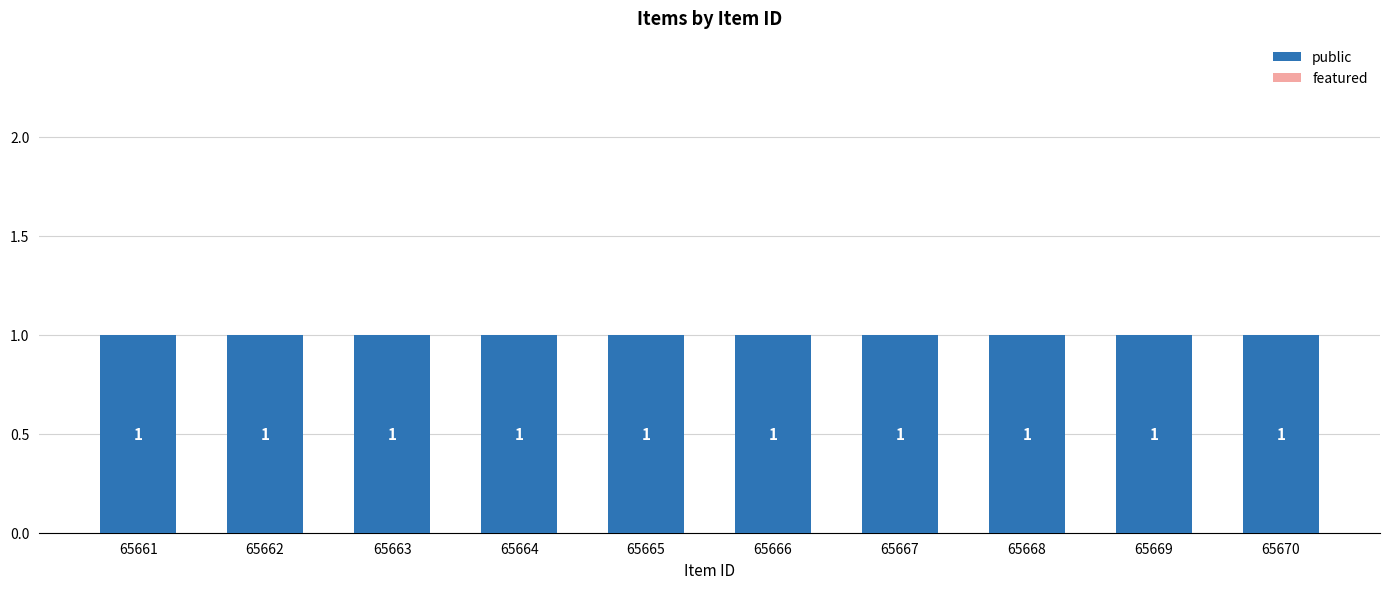

Reading right to left, transcribe all the data shown in this chart.

public: 65670=1	65669=1	65668=1	65667=1	65666=1	65665=1	65664=1	65663=1	65662=1	65661=1
featured: 65670=0	65669=0	65668=0	65667=0	65666=0	65665=0	65664=0	65663=0	65662=0	65661=0